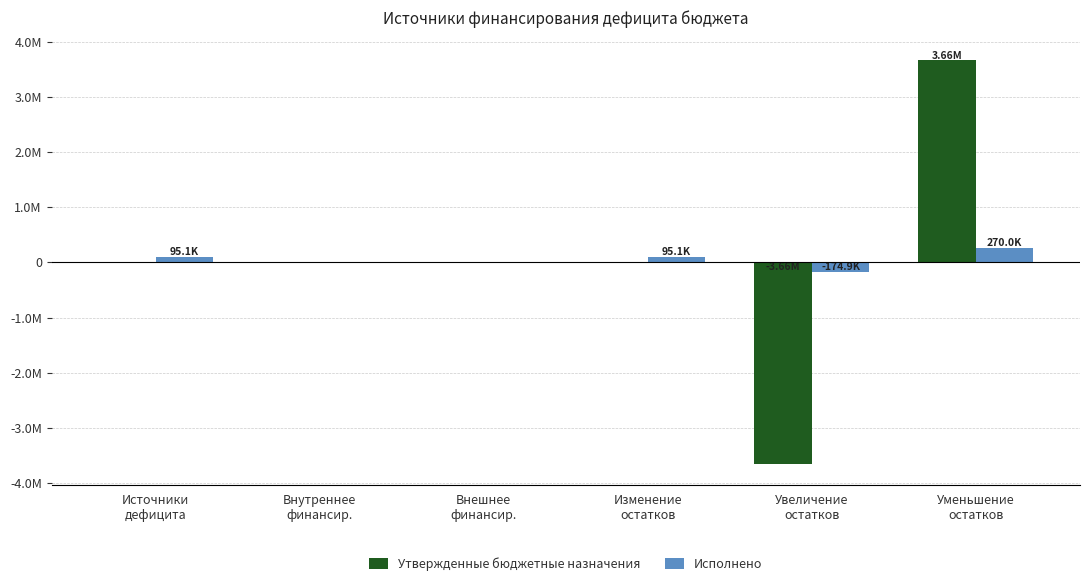

Is the value of Утвержденные бюджетные назначения at Внутреннее
финансир. greater than the value of Исполнено at Источники
дефицита?

No